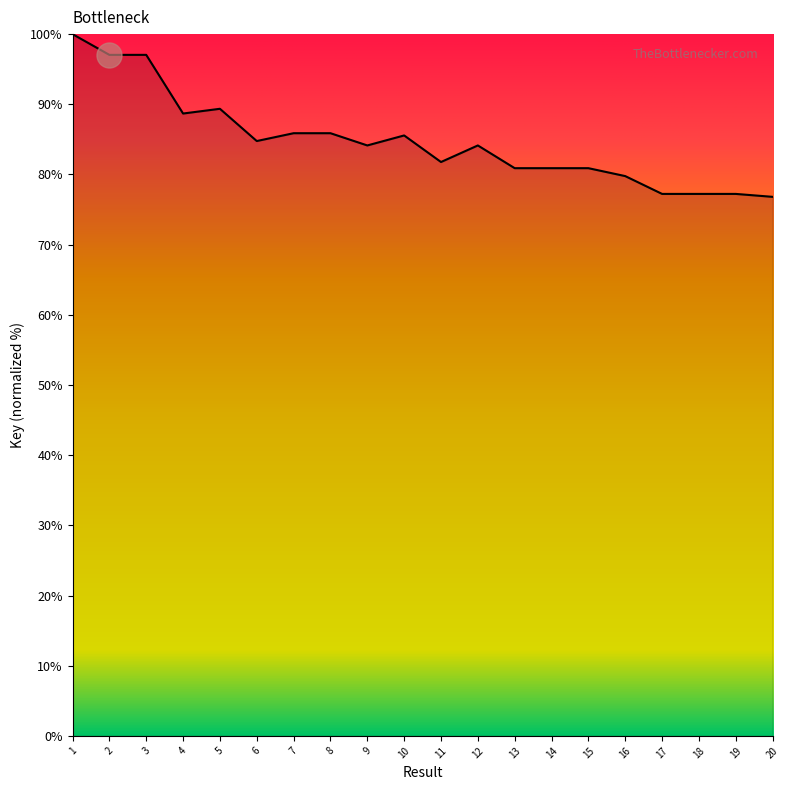

The chart shows a value of 37.0 at 13. True or false?

False